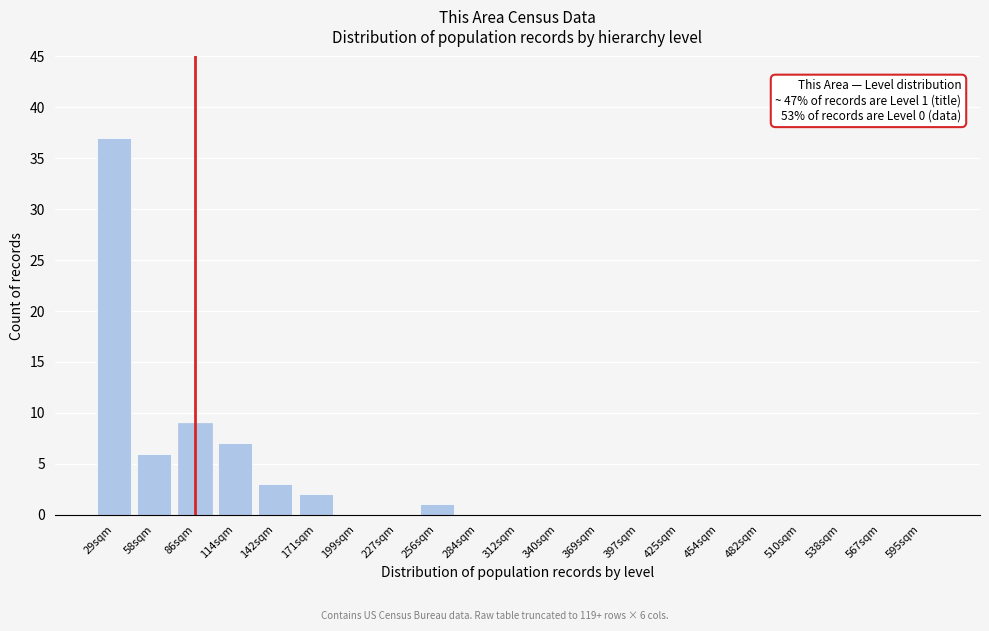

Reading left to right, transcribe all the data shown in this chart.

29sqm=37	58sqm=6	86sqm=9	114sqm=7	142sqm=3	171sqm=2	199sqm=0	227sqm=0	256sqm=1	284sqm=0	312sqm=0	340sqm=0	369sqm=0	397sqm=0	425sqm=0	454sqm=0	482sqm=0	510sqm=0	538sqm=0	567sqm=0	595sqm=0